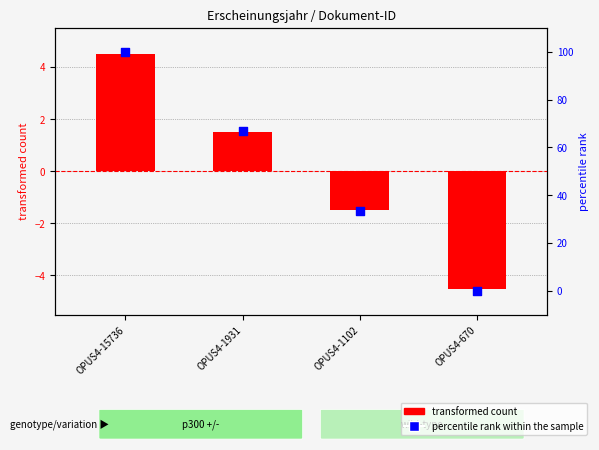

Which series has the largest total across all categories?

percentile rank within the sample